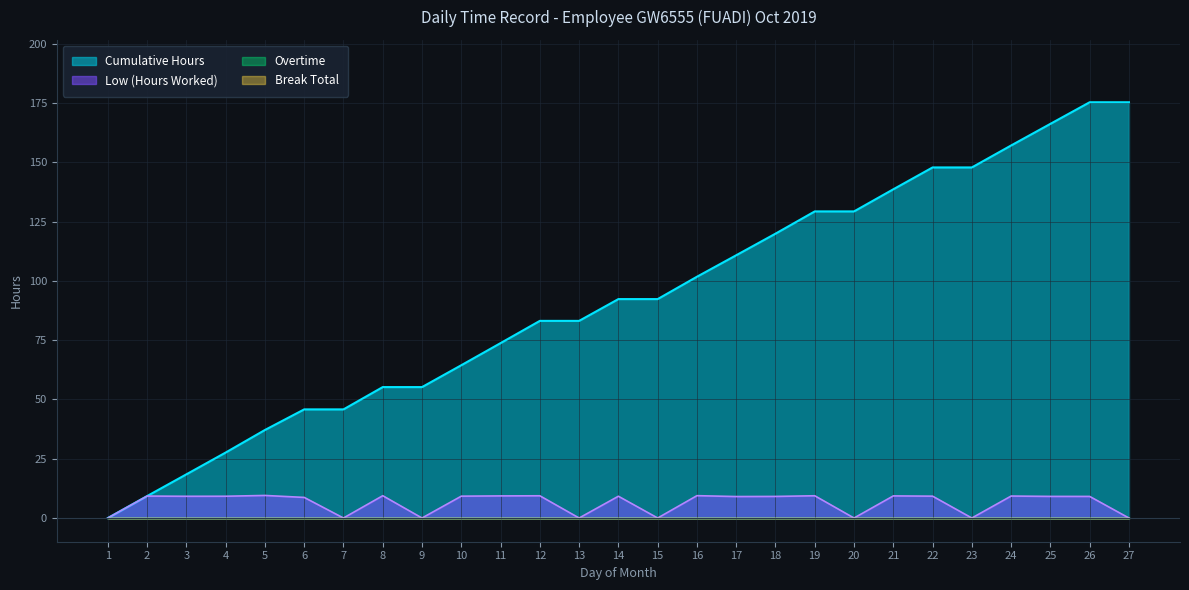

What is the value of the Cumulative Hours point at the 20th from the left?

129.3